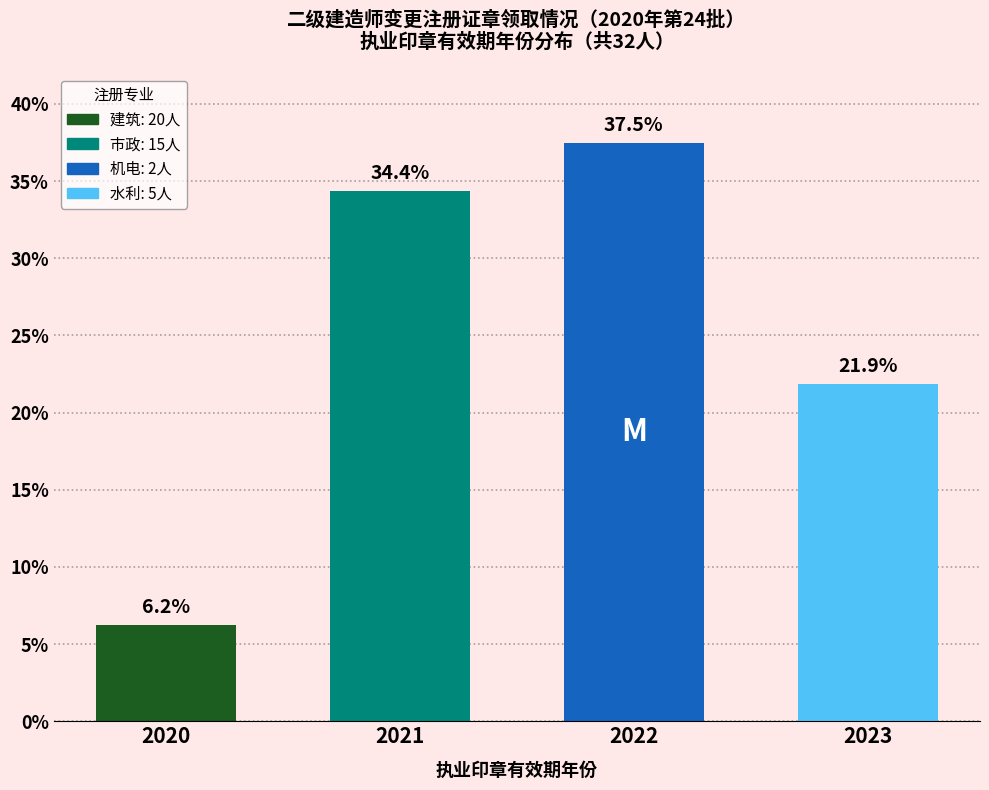

What is the difference between the second highest and second lowest values?

12.5